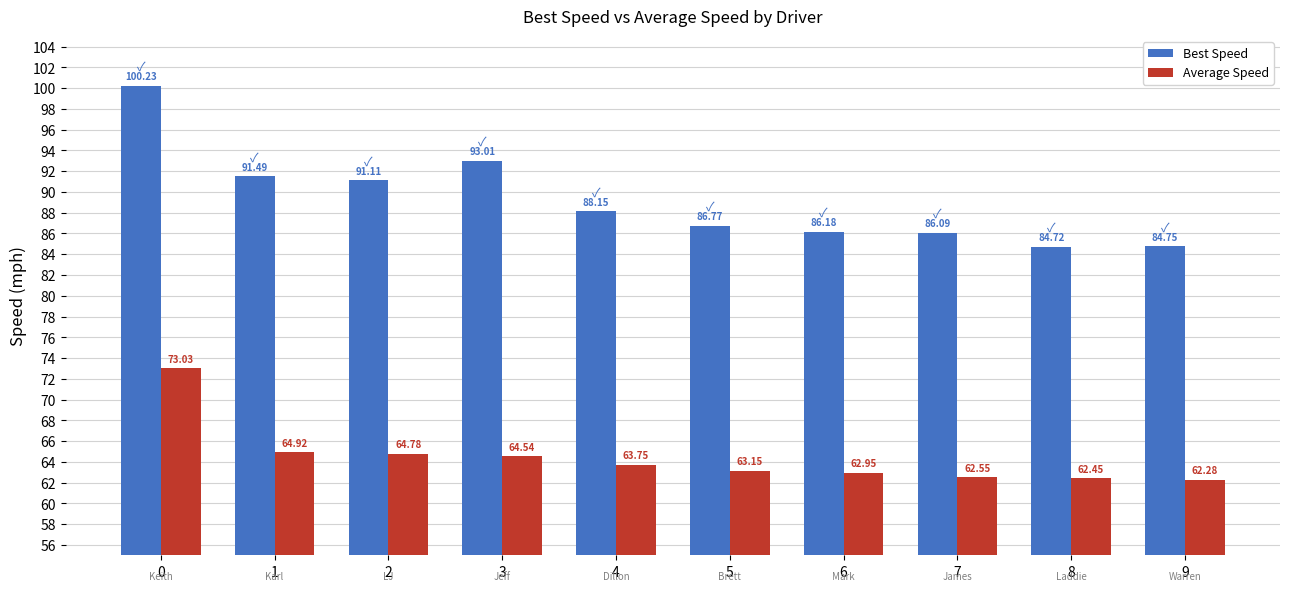

Between 0 and 9, which series saw the biggest shift?

Best Speed